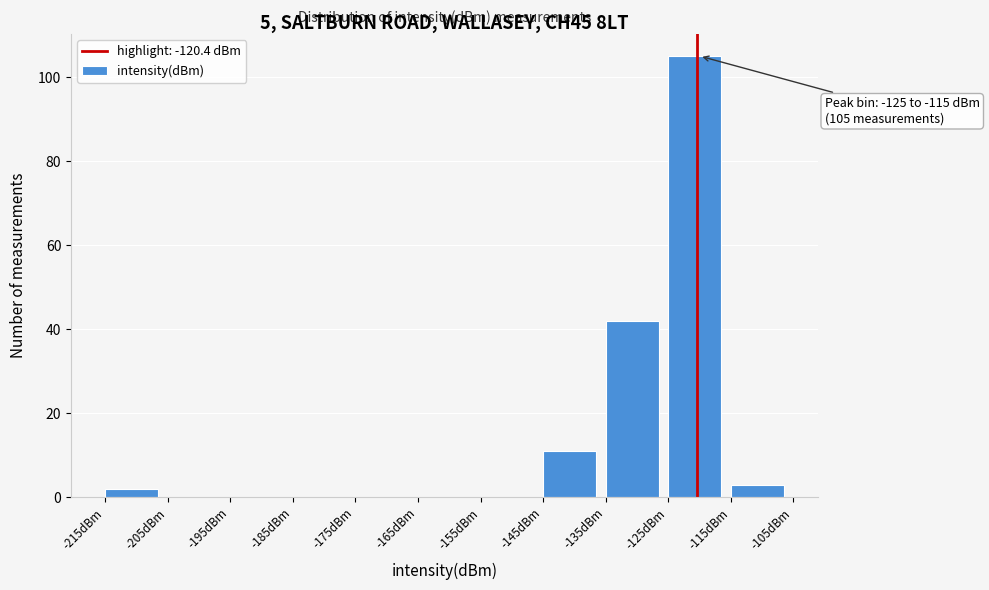

Over which range of the x-axis is the bar tallest?

-125 to -115